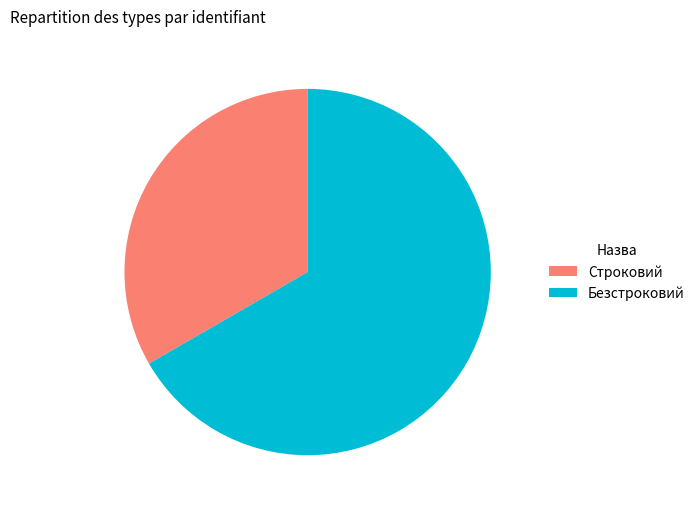

Rank the categories by value from lowest to highest.

Строковий, Безстроковий